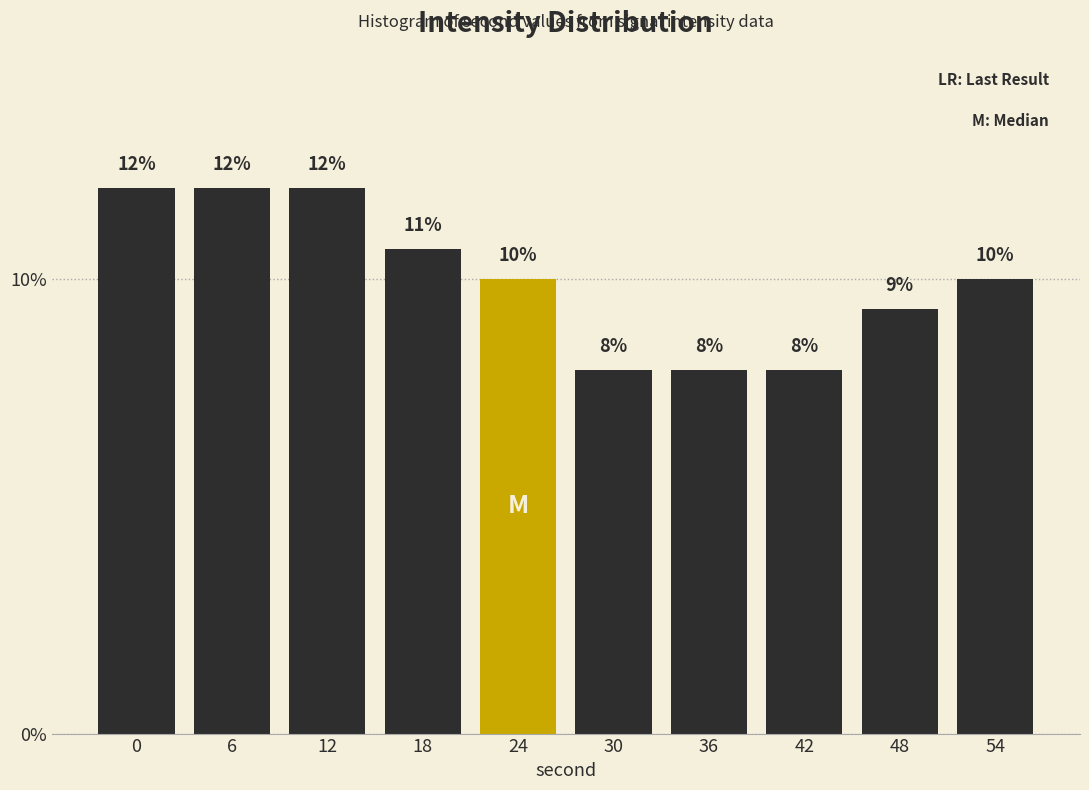

Approximately how many times larger is the value at 6 compared to 54?

1.2